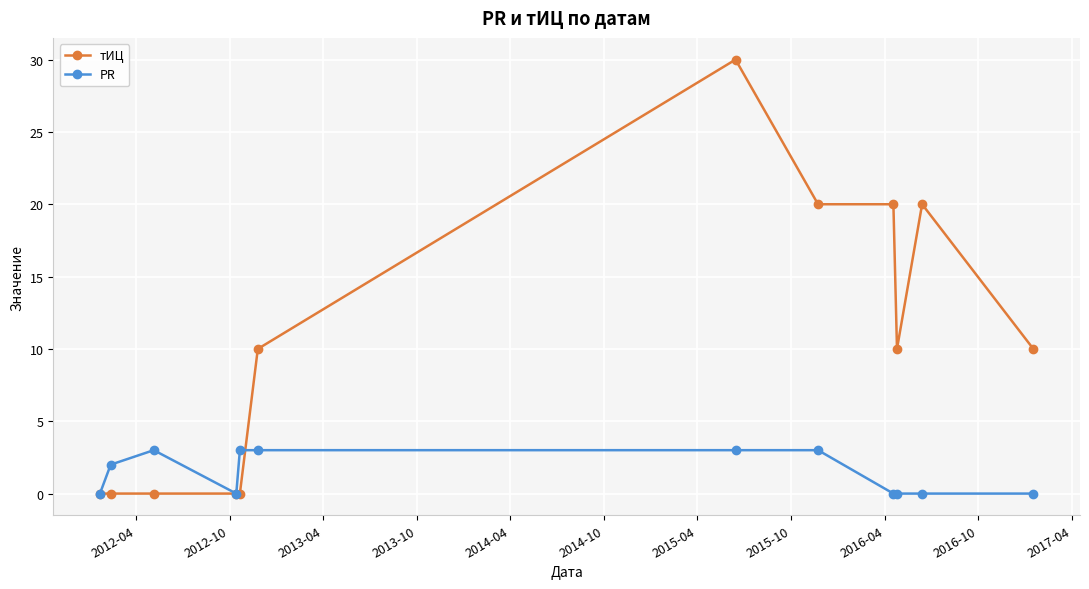

What is the difference between the maximum and second lowest values in the PR series?

3